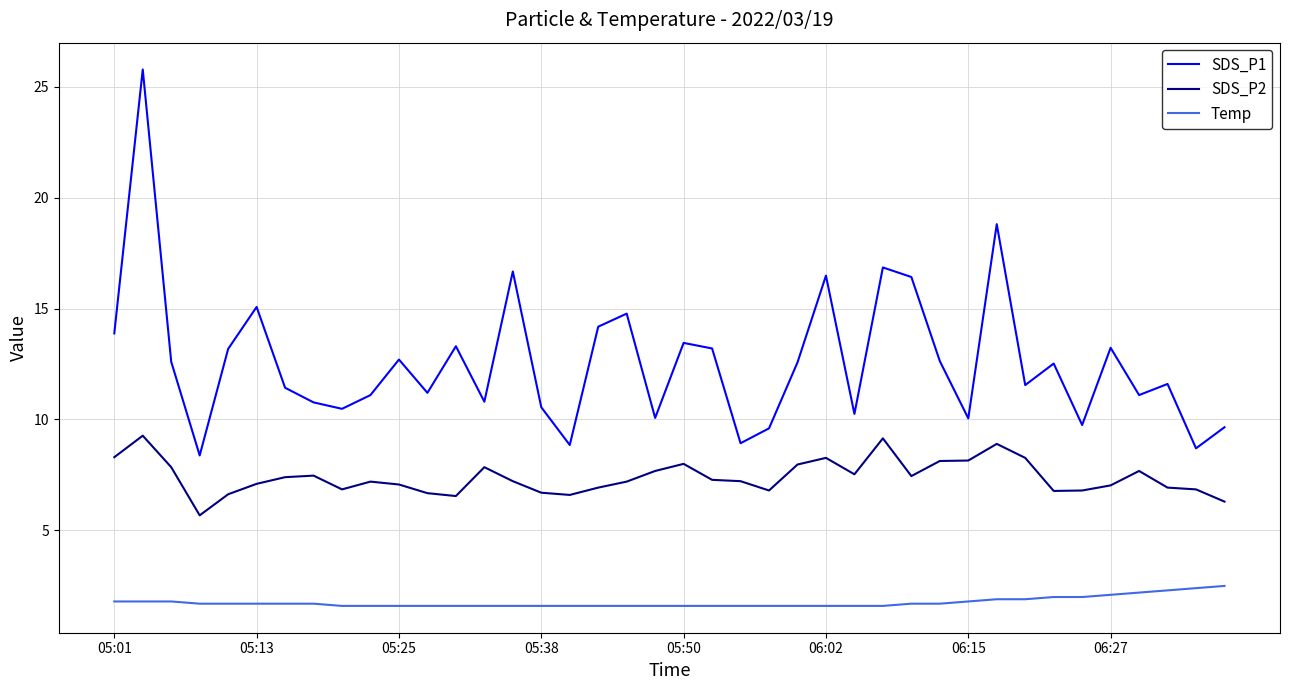

Which series has the largest total across all categories?

SDS_P1